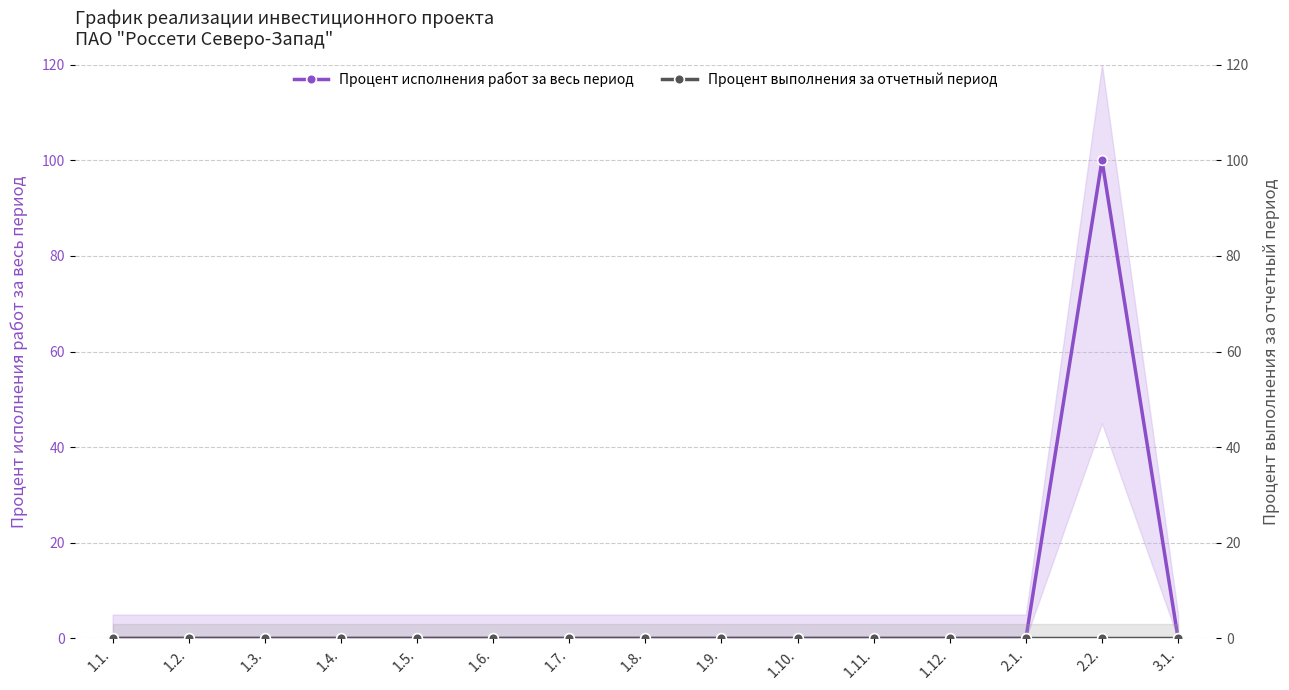

Which category has the lowest value in the Процент исполнения работ за весь период series?

1.1.